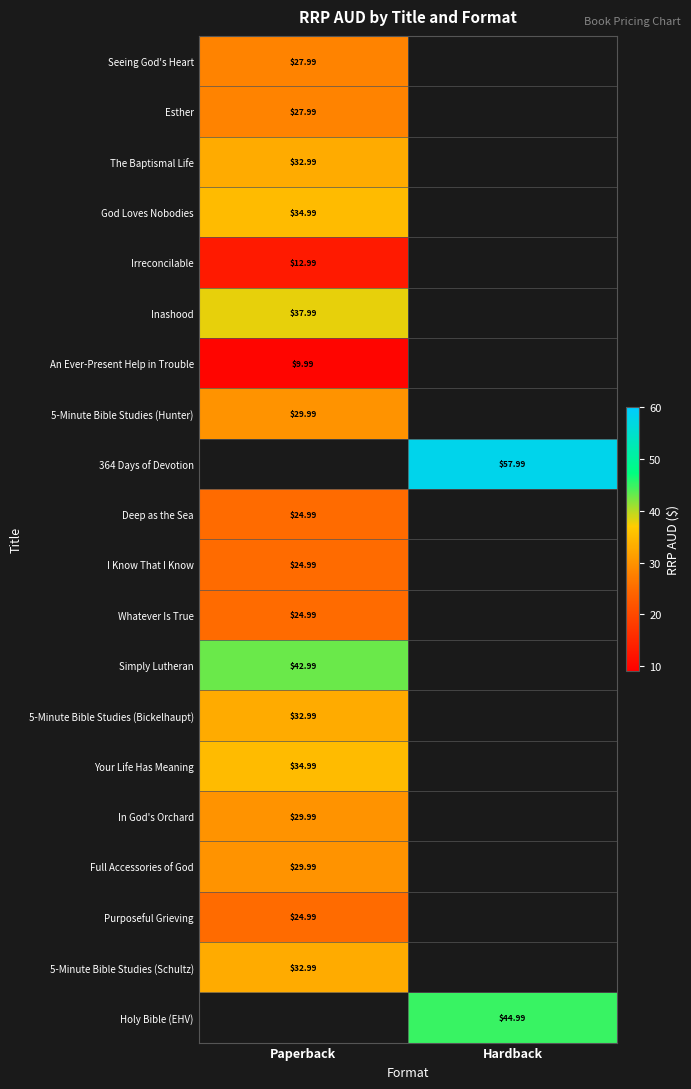

What is the smallest value displayed?

10.0